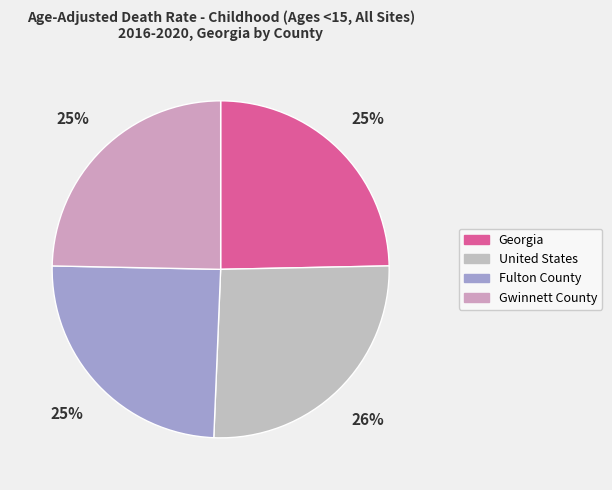

To the nearest percent, what is the difference between the largest and smallest slice percentages?

1%